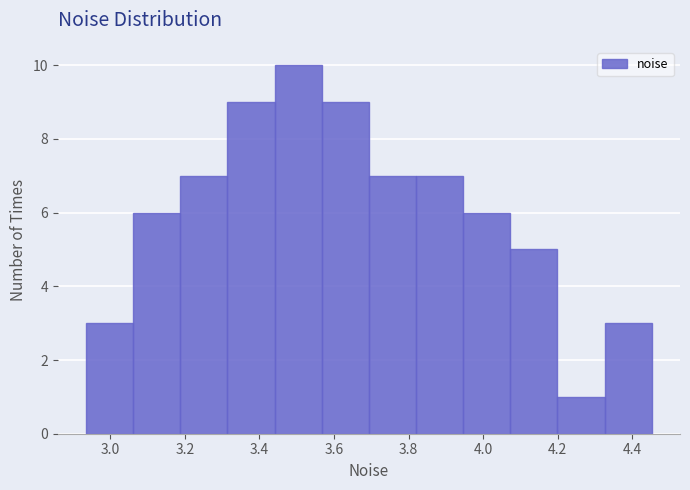

Reading left to right, list every bar in this chart as the range it spans on the x-axis followed by its height. Neither the bar edges nor the heights are printed on the chart, so give them approximately, as read against the axes.

2.94 to 3.06: 3
3.06 to 3.18: 6
3.18 to 3.32: 7
3.32 to 3.44: 9
3.44 to 3.56: 10
3.56 to 3.70: 9
3.70 to 3.82: 7
3.82 to 3.94: 7
3.94 to 4.08: 6
4.08 to 4.20: 5
4.20 to 4.32: 1
4.32 to 4.46: 3